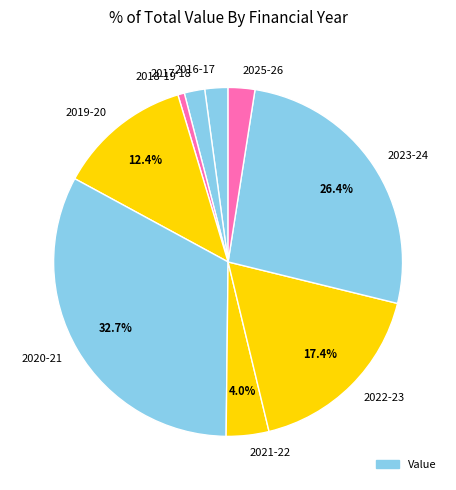

How many slices are in this pie chart?

9